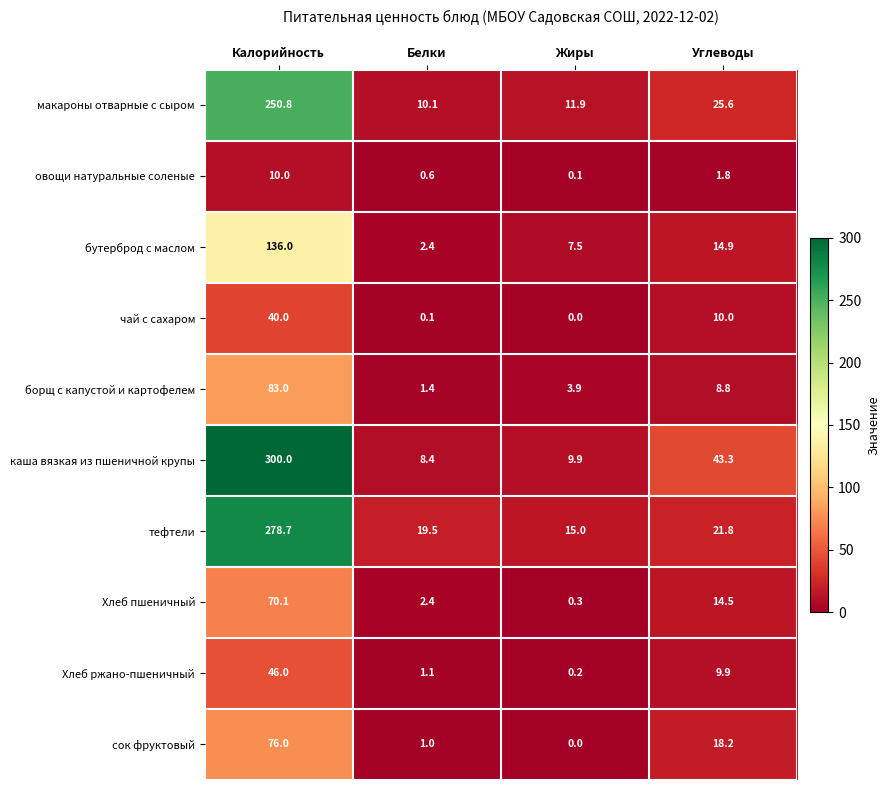

What is the sum of the овощи натуральные соленые values at Калорийность and Белки?

10.6